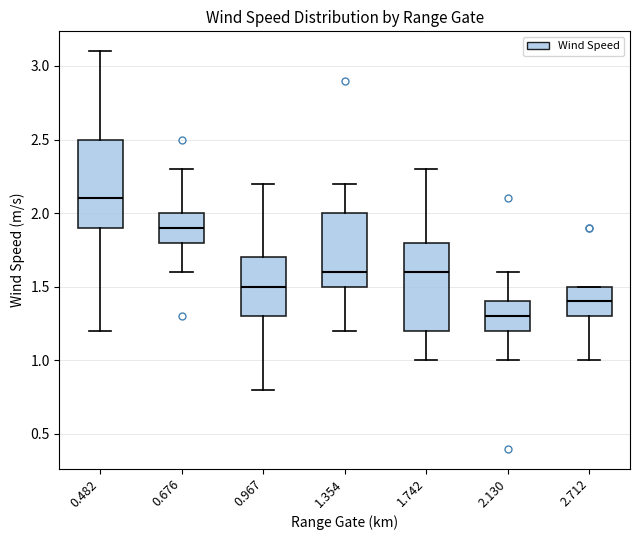

Reading left to right, transcribe this box plot: for each box, give where its median line is, the range the box spans, and where its two whiskers end, as read against the y-axis. The values are not printed on the chart, so give them approximately, as read against the axis.

0.482: median 2.1, box 1.9 to 2.5, whiskers 1.2 to 3.1
0.676: median 1.9, box 1.8 to 2.0, whiskers 1.6 to 2.3
0.967: median 1.5, box 1.3 to 1.7, whiskers 0.8 to 2.2
1.354: median 1.6, box 1.5 to 2.0, whiskers 1.2 to 2.2
1.742: median 1.6, box 1.2 to 1.8, whiskers 1.0 to 2.3
2.130: median 1.3, box 1.2 to 1.4, whiskers 1.0 to 1.6
2.712: median 1.4, box 1.3 to 1.5, whiskers 1.0 to 1.5